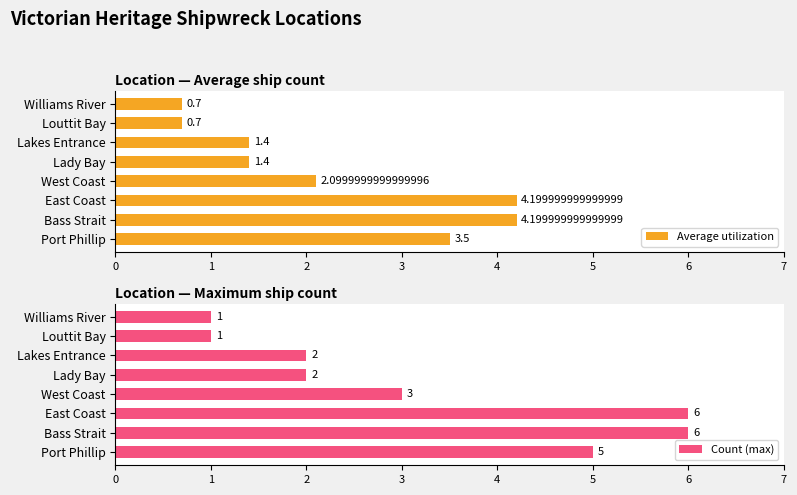

What is the approximate value of Average utilization at Port Phillip?

3.5